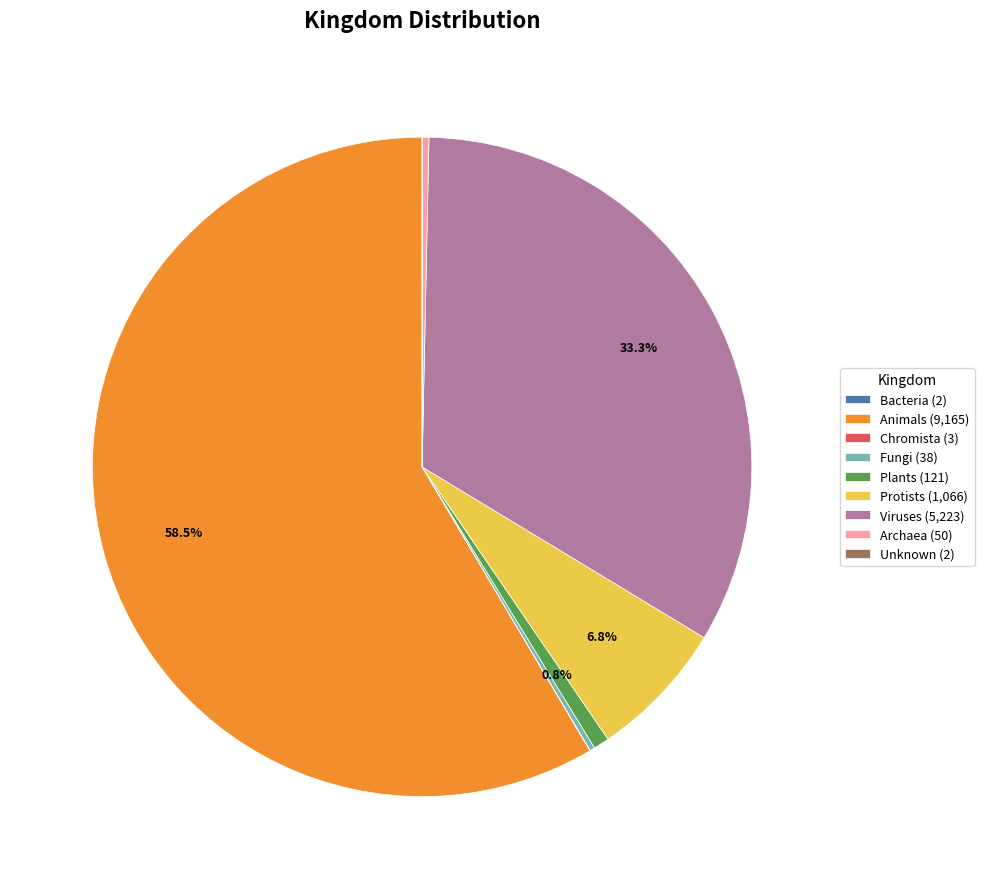

Is there any slice that represents more than half of the pie?

Yes